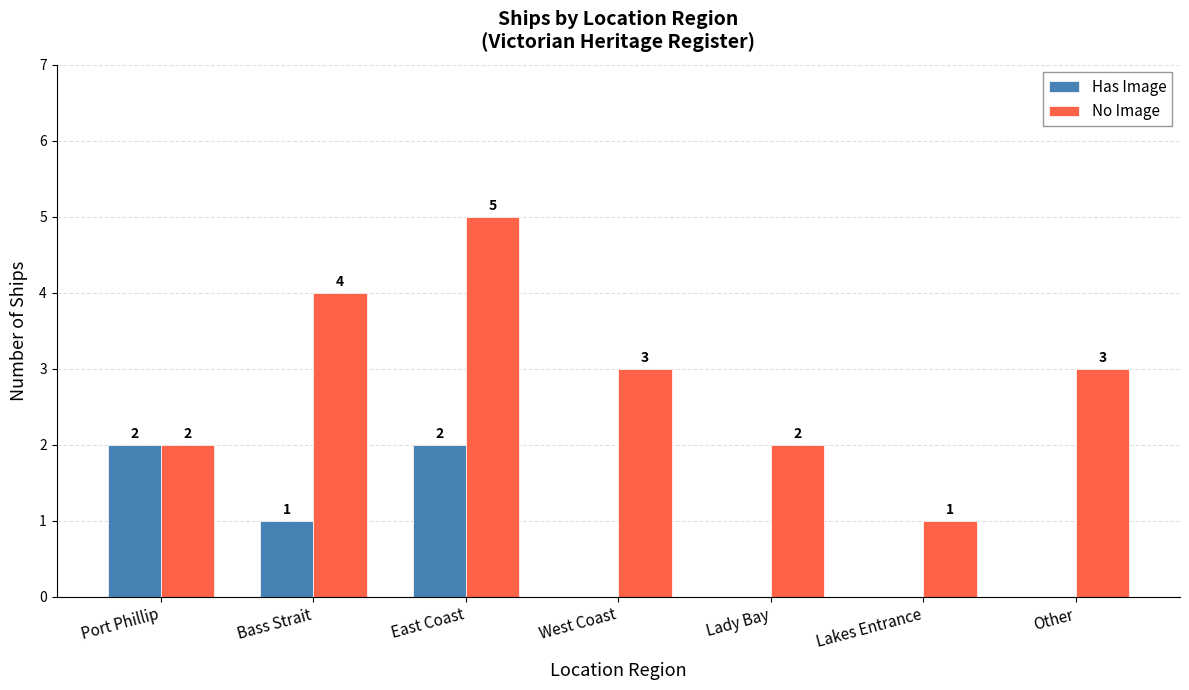

Reading left to right, transcribe all the data shown in this chart.

Has Image: Port Phillip=2	Bass Strait=1	East Coast=2	West Coast=0	Lady Bay=0	Lakes Entrance=0	Other=0
No Image: Port Phillip=2	Bass Strait=4	East Coast=5	West Coast=3	Lady Bay=2	Lakes Entrance=1	Other=3